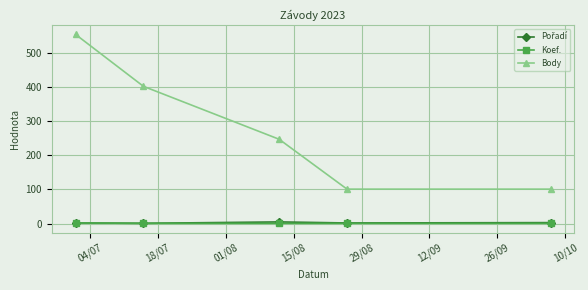

Which series has the largest total across all categories?

Body